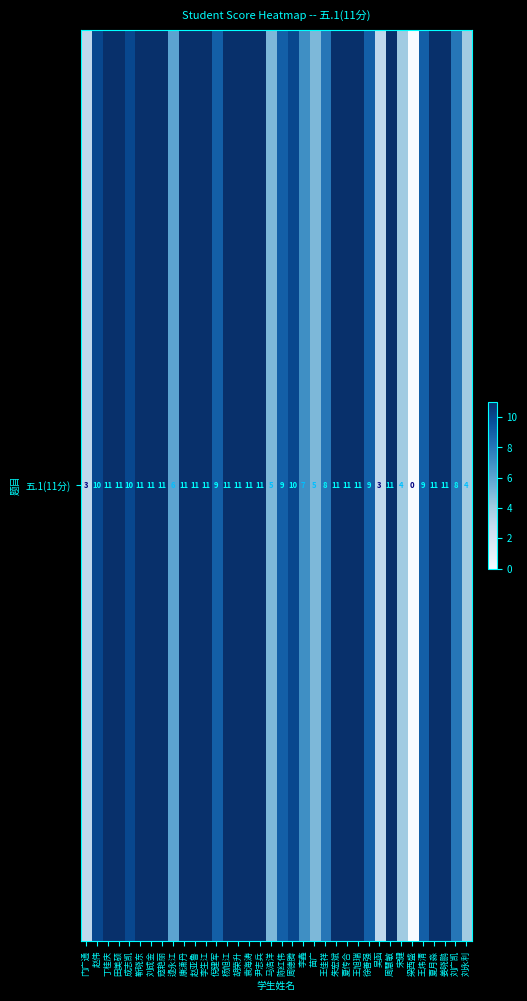

What is the change in value from 苗广 to 王旭瑞?

+6